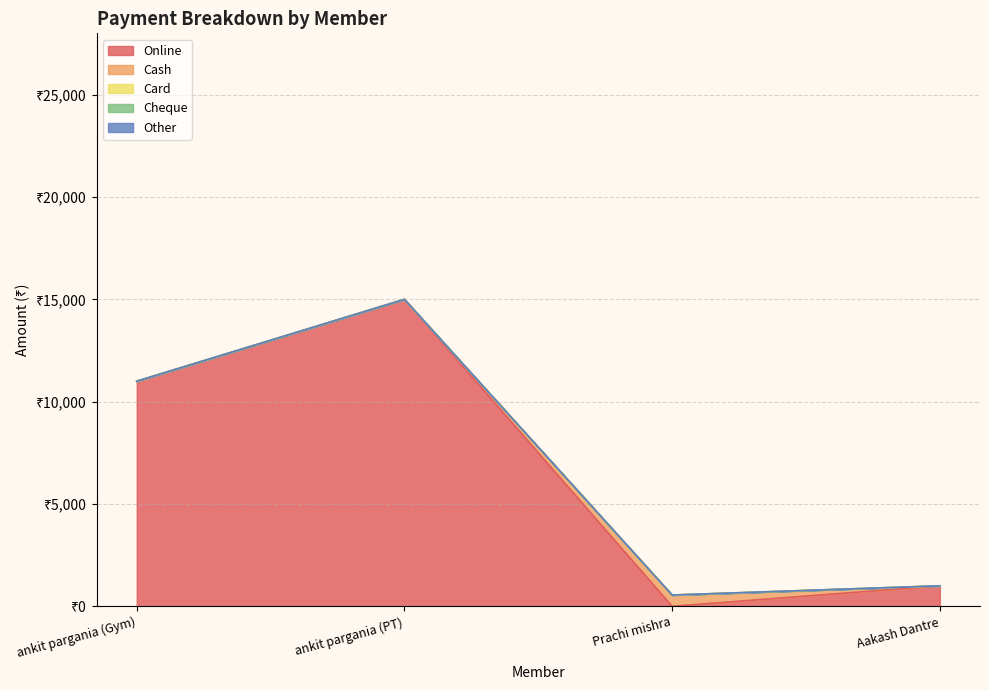

At which label does Card reach its peak?

ankit pargania (Gym)